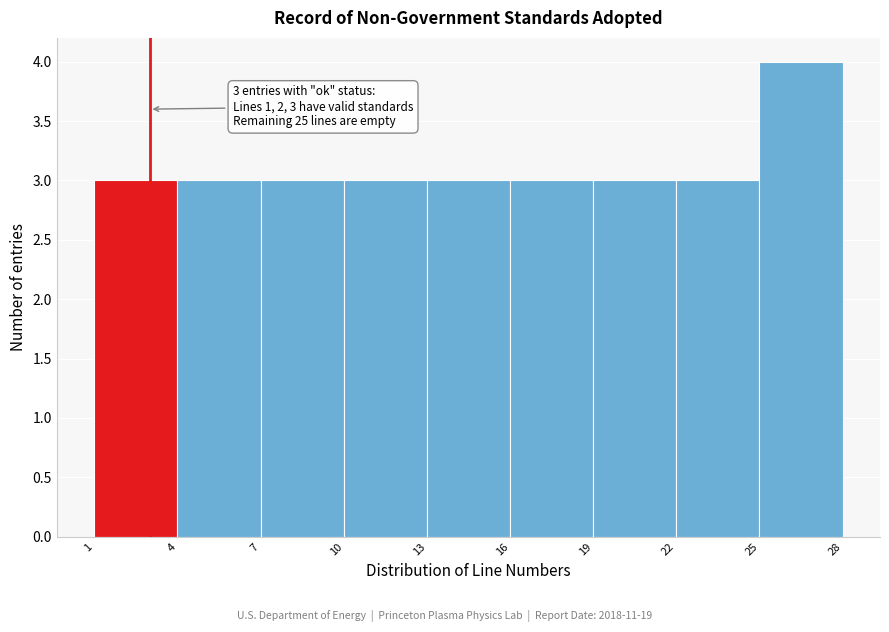

Over which range of the x-axis is the bar tallest?

25 to 28